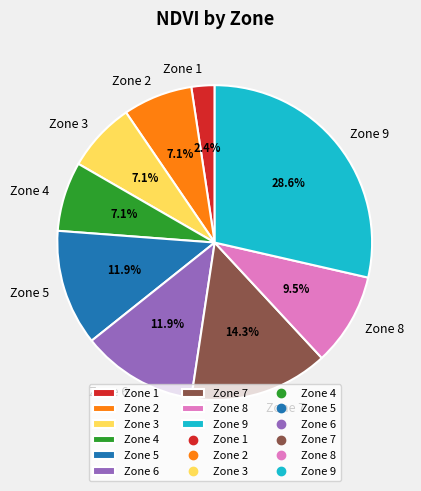

Does any single category account for the majority?

No